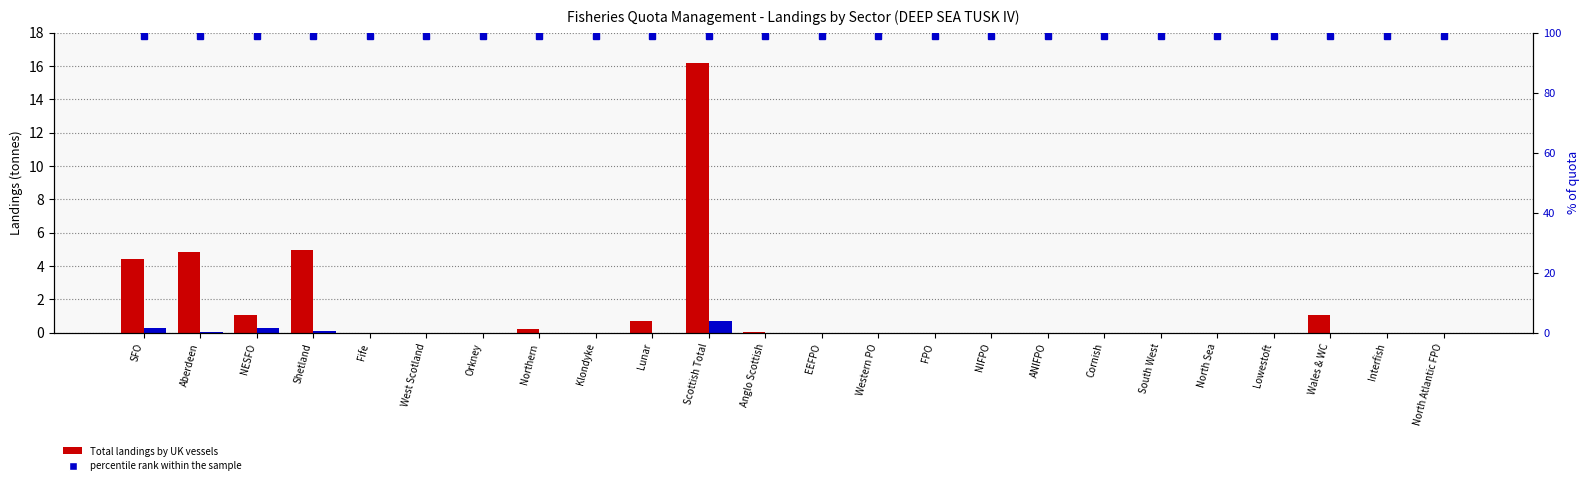

How many groups of bars are there?

24